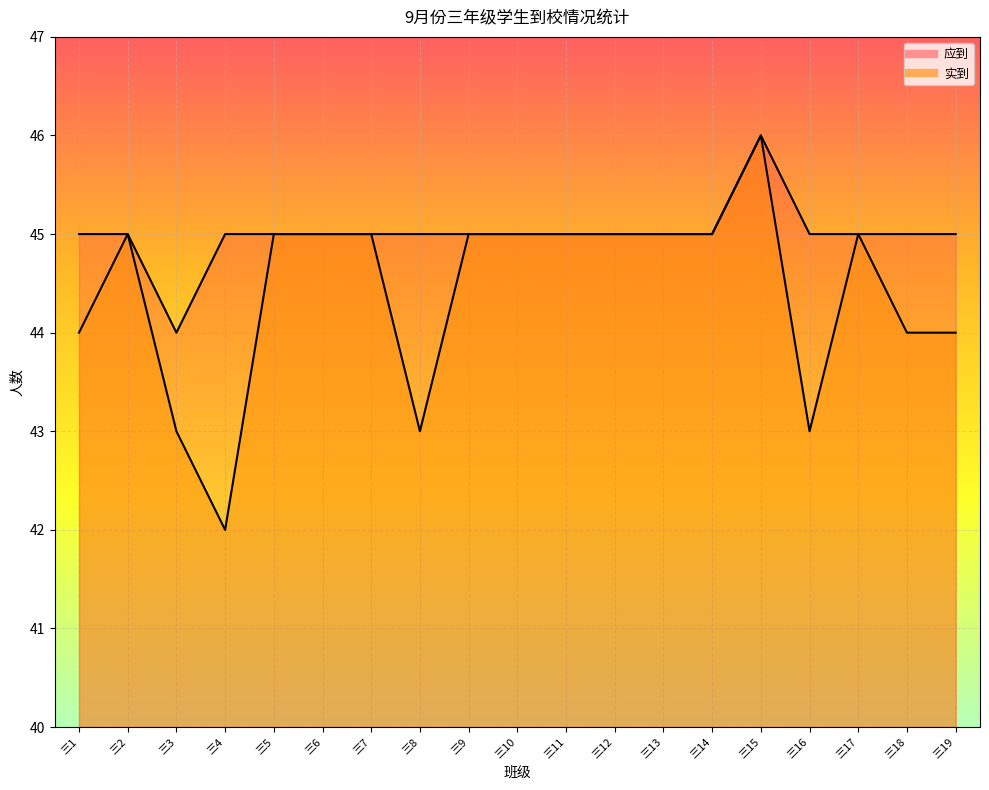

Which category has the highest value in the 应到 series?

三15